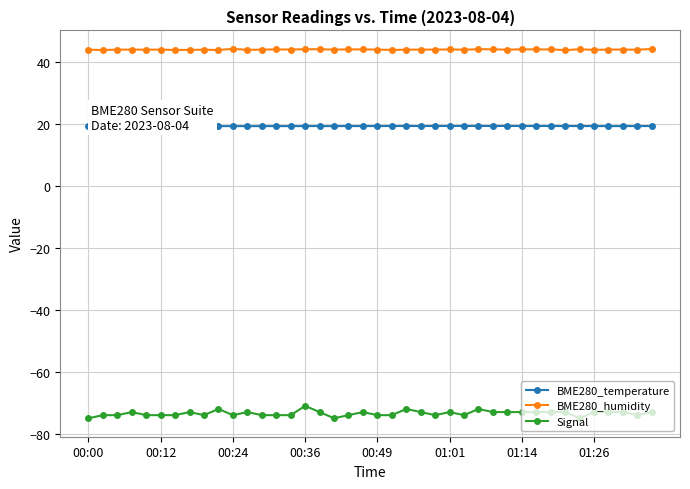

What is the highest value of the BME280_humidity series?

44.3